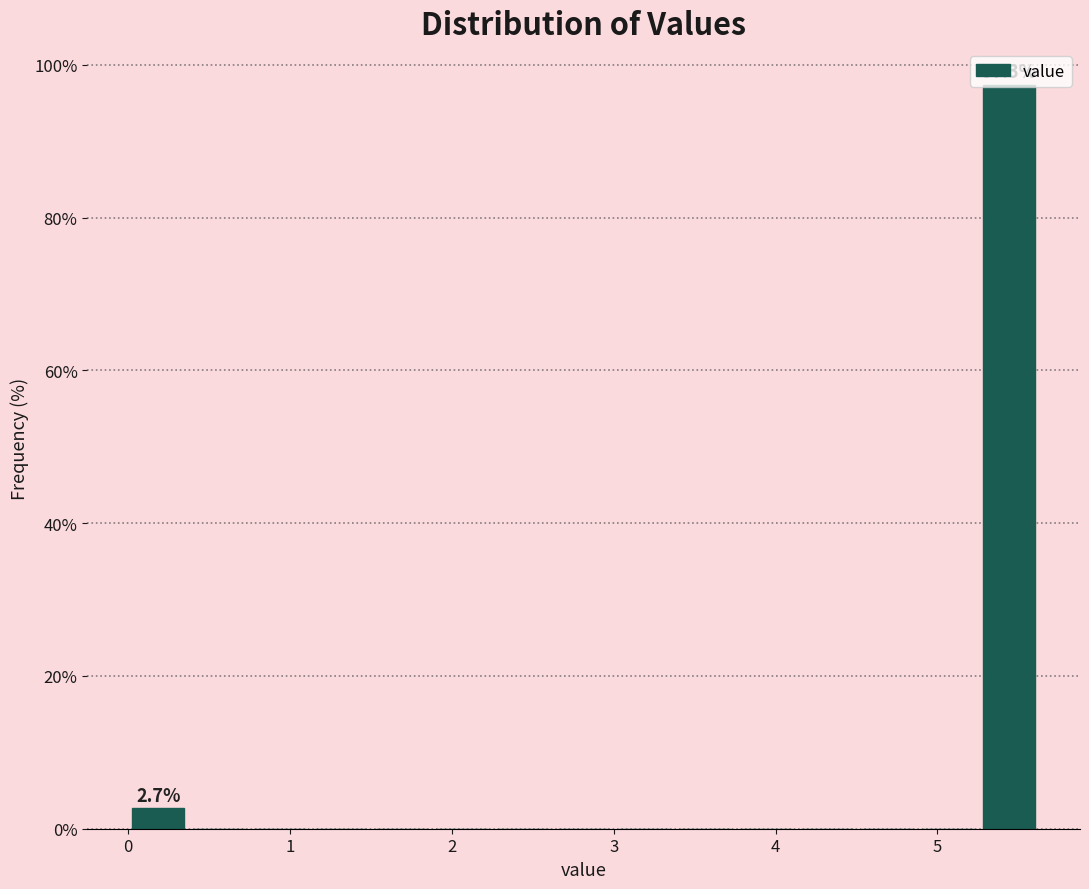

Around what value on the x-axis is the tallest bar? Give the approximate position of its centre, as read against the axis.

5.4